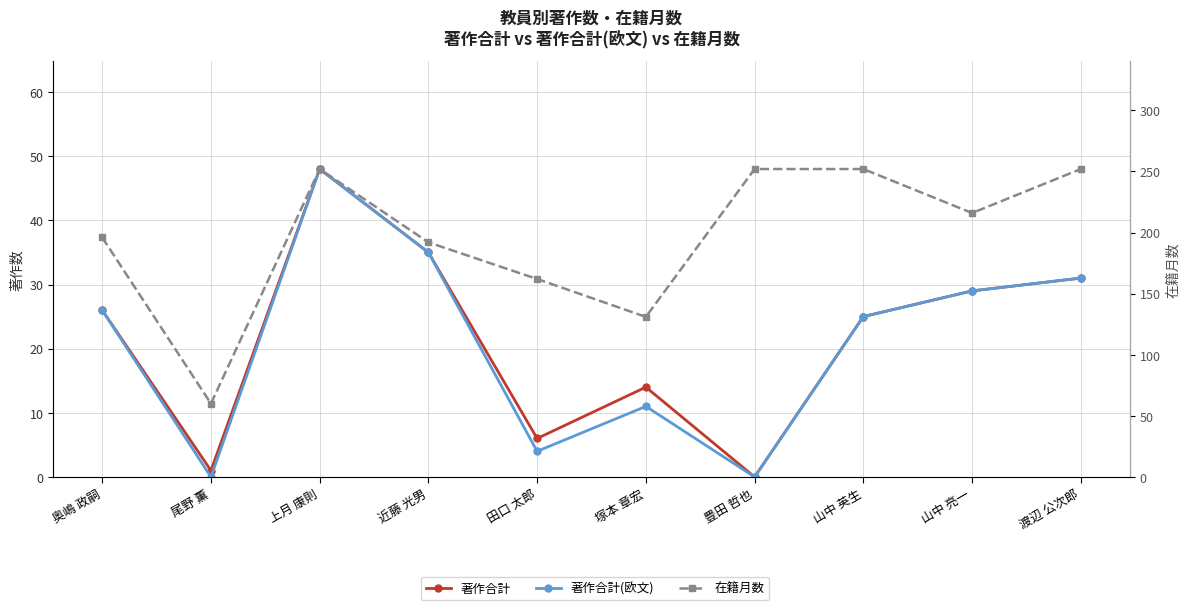

Is this an area chart (filled region under the line)?

No